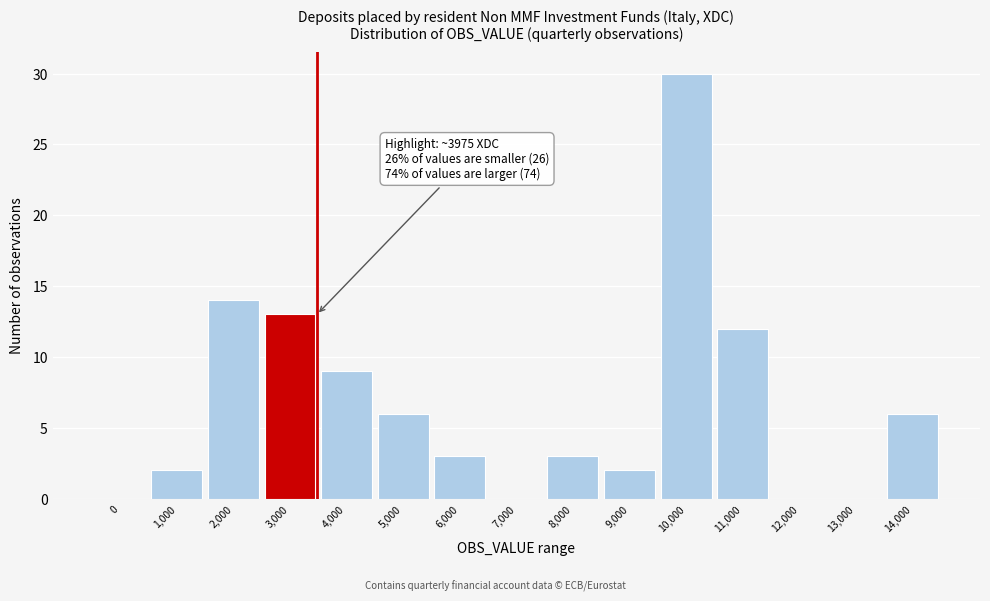

Reading left to right, list all the values displayed in this chart.

0=0	1,000=2	2,000=14	3,000=13	4,000=9	5,000=6	6,000=3	7,000=0	8,000=3	9,000=2	10,000=30	11,000=12	12,000=0	13,000=0	14,000=6